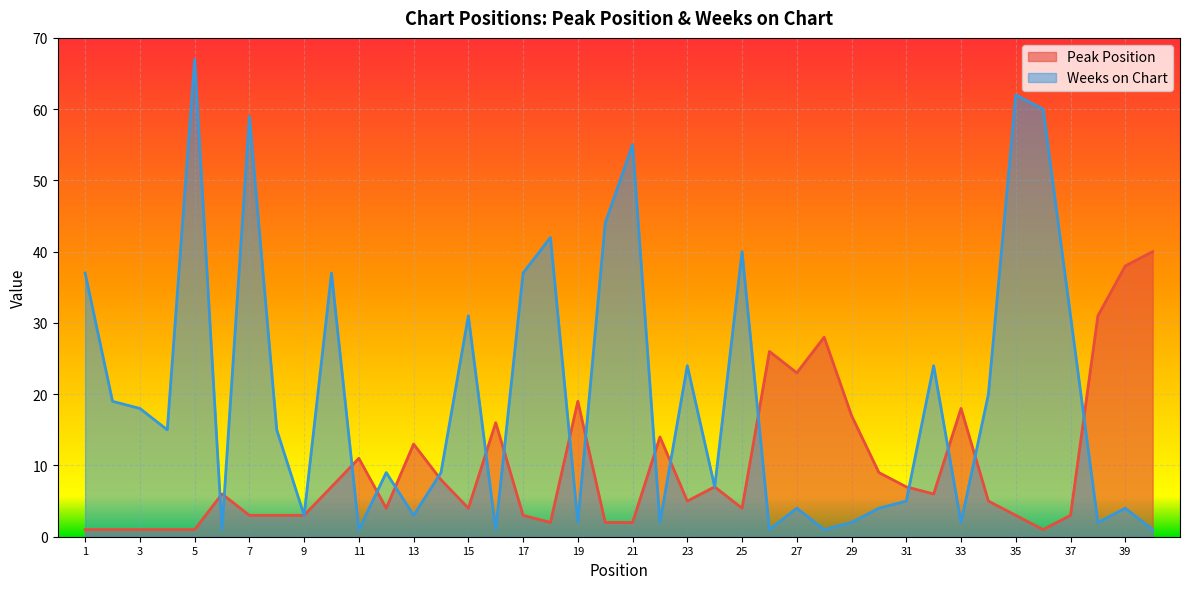

Reading right to left, extract all data points from this chart.

Peak Position: 40	38	31	3	1	3	5	18	6	7	9	17	28	23	26	4	7	5	14	2	2	19	2	3	16	4	8	13	4	11	7	3	3	3	6	1	1	1	1	1
Weeks on Chart: 1	4	2	31	60	62	20	2	24	5	4	2	1	4	1	40	7	24	2	55	44	2	42	37	1	31	9	3	9	1	37	3	15	59	1	67	15	18	19	37